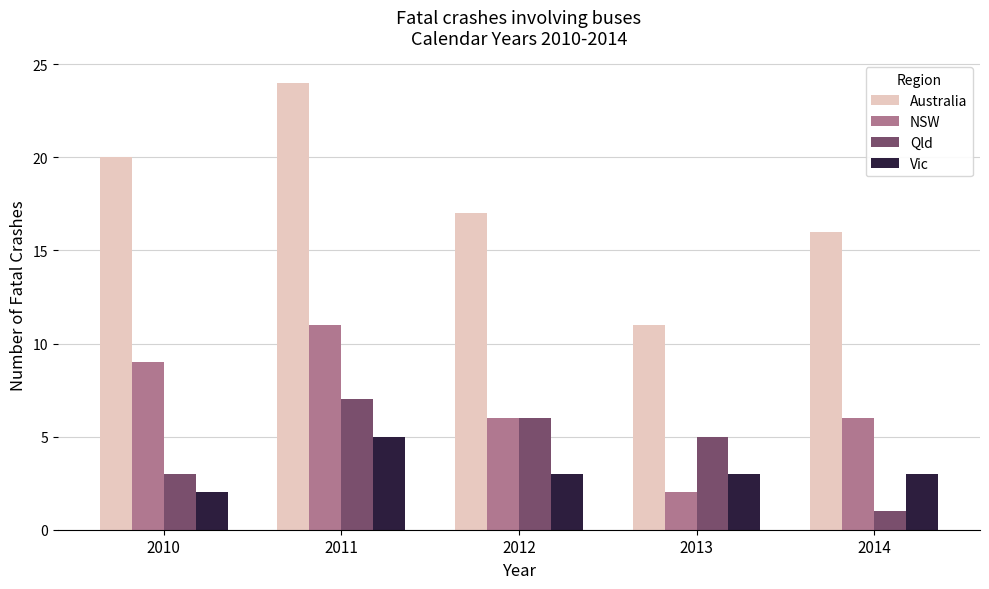

What is the value of the NSW bar at the 5th from the left?

6